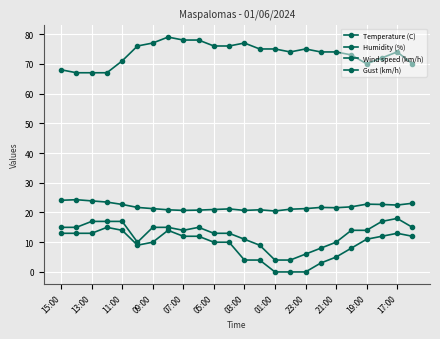

True or false: Temperature (C) and Humidity (%) cross at least once.

False